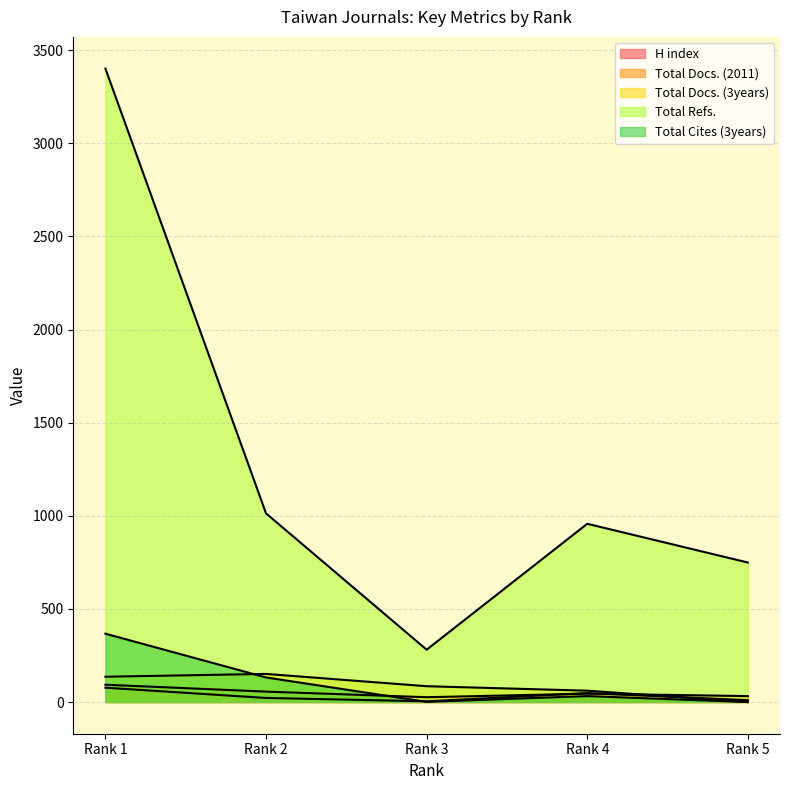

What is the difference between the maximum and minimum values in the Total Docs. (2011) series?

67